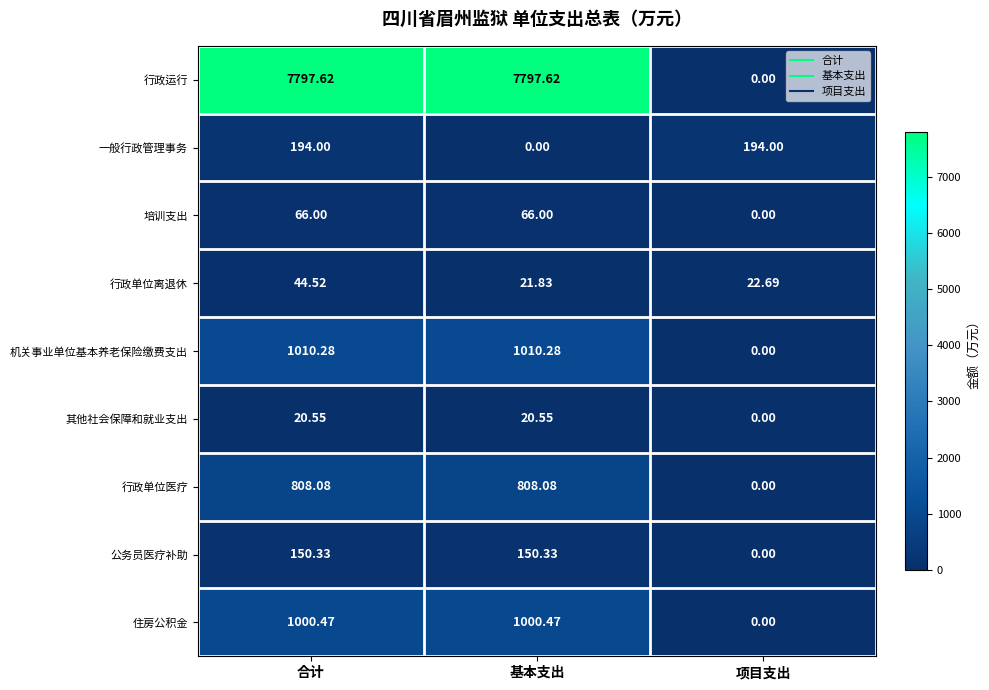

At which label does 公务员医疗补助 reach its minimum?

项目支出